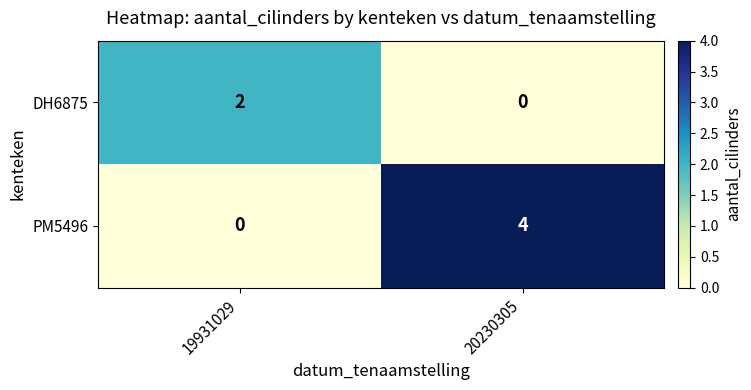

What value does the PM5496 series have at 20230305?

4